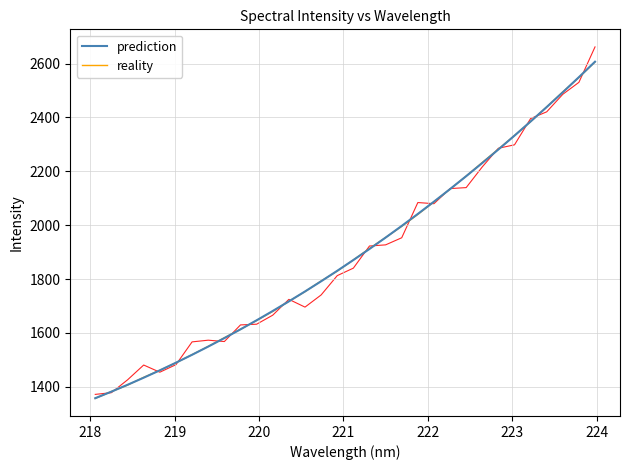

At how many categories does at least one series exceed 1417?

29